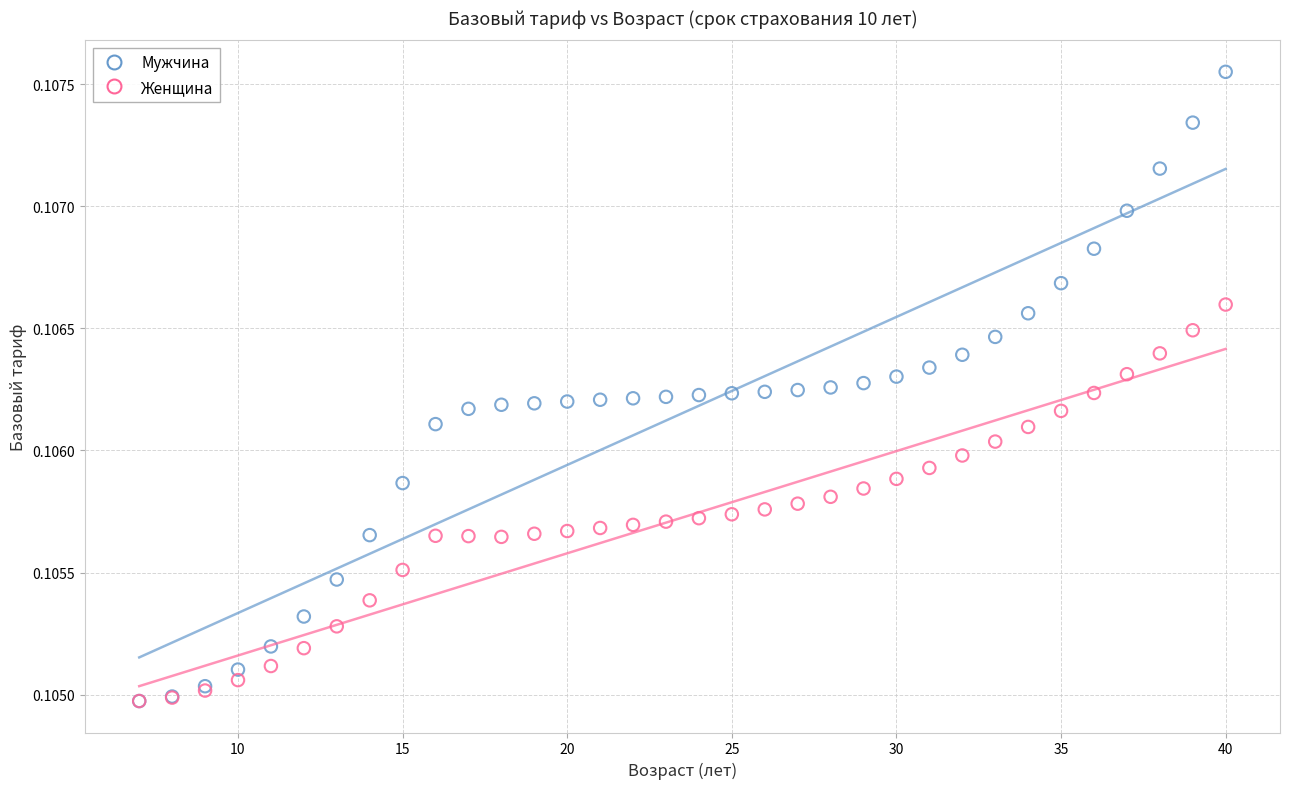

What are all the series names shown in the legend?

Мужчина, Женщина